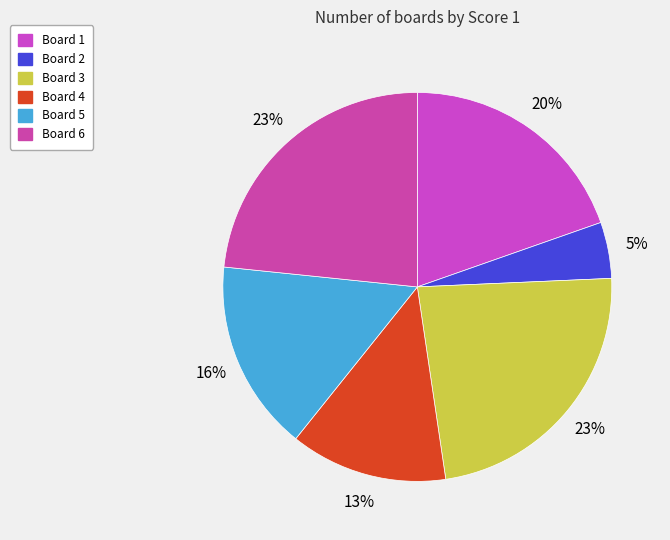

How many slices are in this pie chart?

6